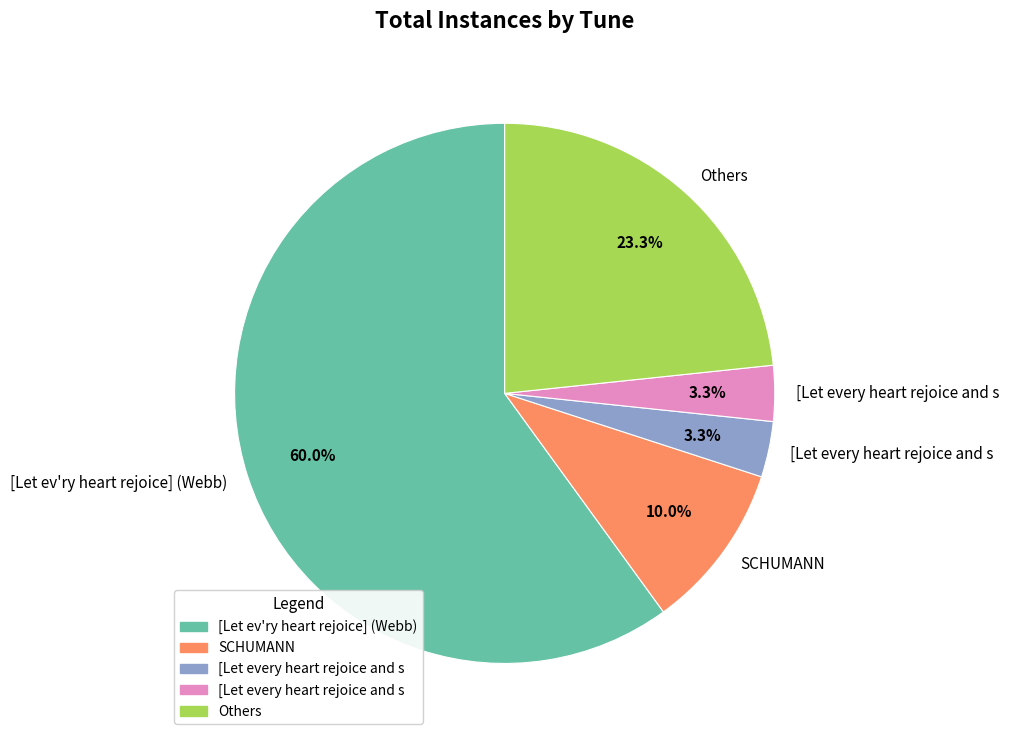

Does any single category account for the majority?

Yes